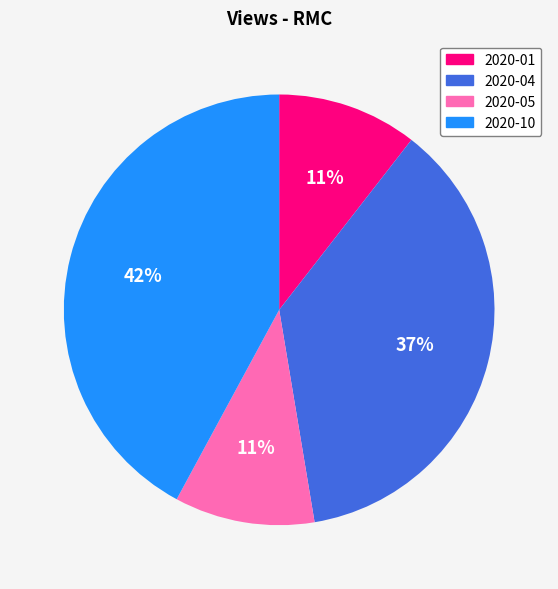

True or false: 2020-04 accounts for 46% of the total.

False